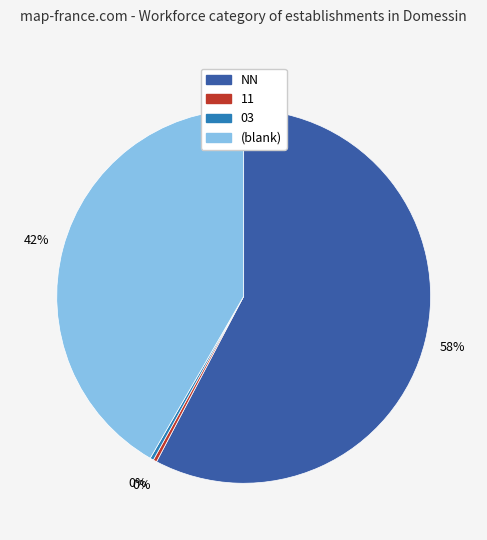

To the nearest percent, what is the average slice percentage?

25%